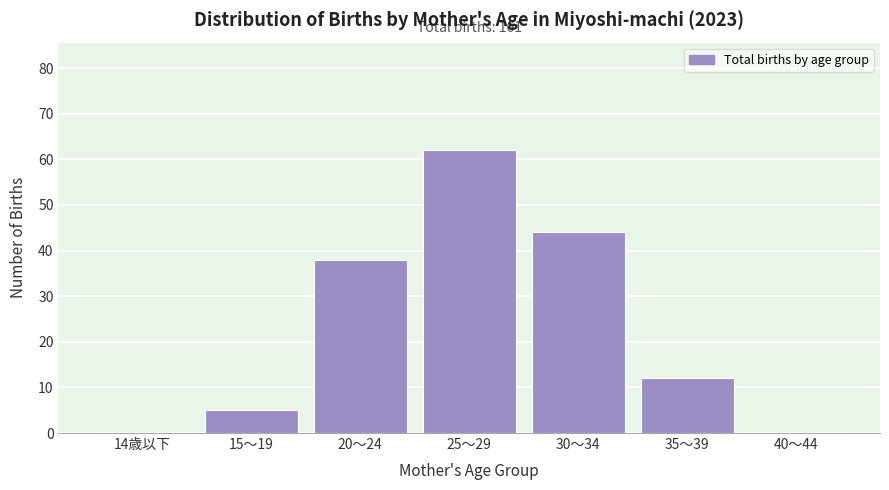

Reading left to right, extract all data points from this chart.

14歳以下=0	15～19=5	20～24=38	25～29=62	30～34=44	35～39=12	40～44=0